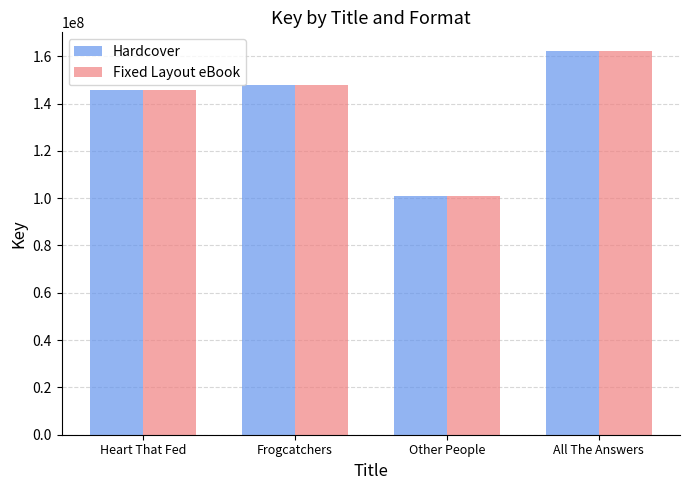

What is the difference between the maximum and minimum values in the Hardcover series?

60943230